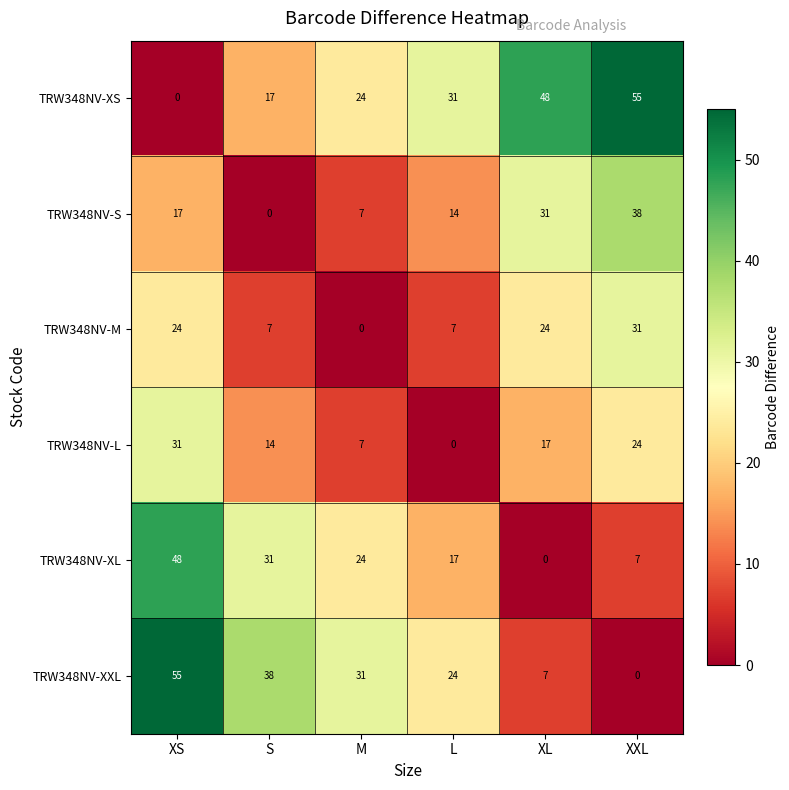

What is the difference between the maximum and second lowest values in the TRW348NV-XL series?

41